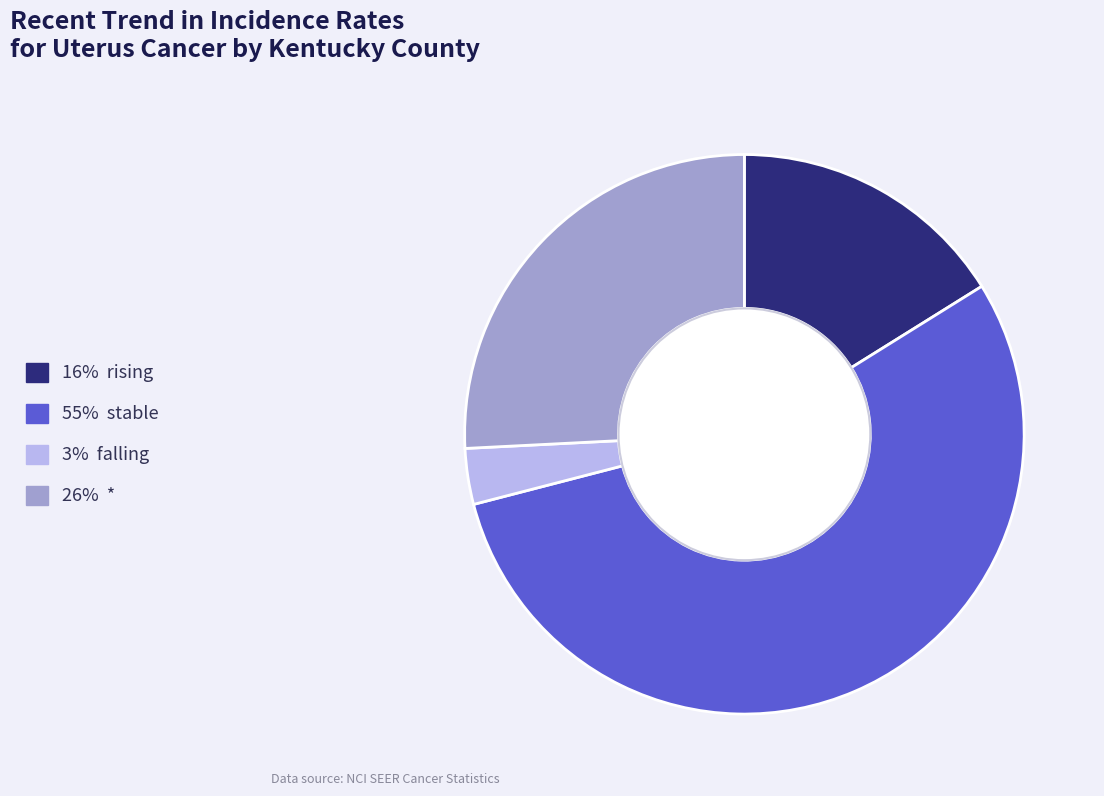

Does any single category account for the majority?

Yes